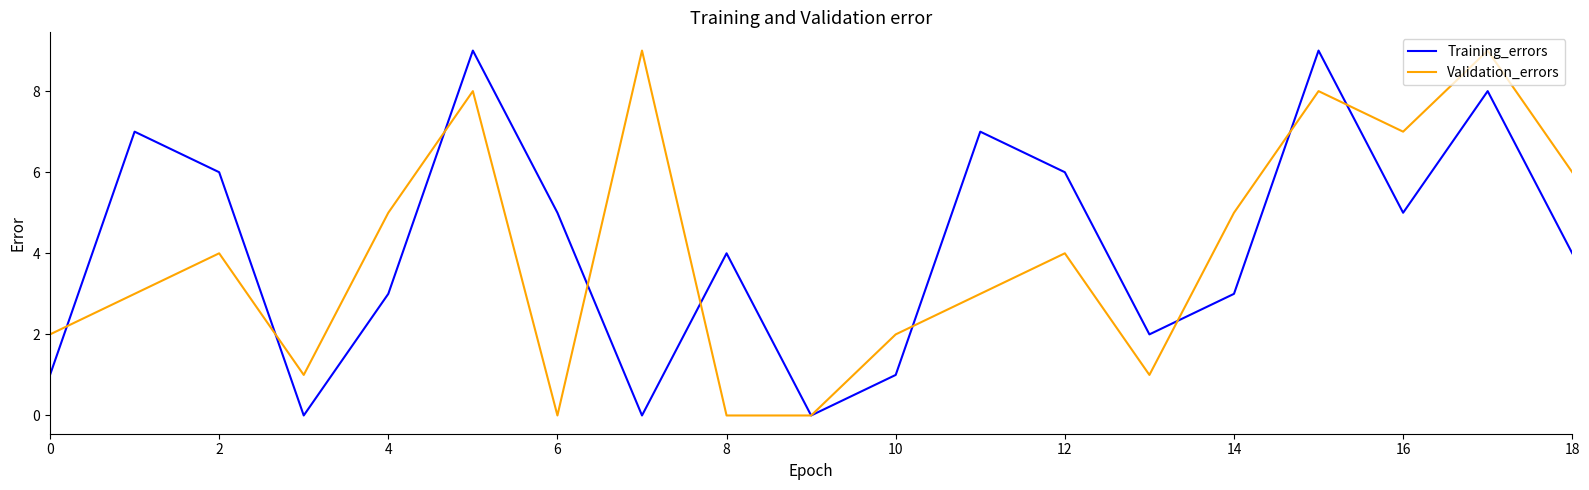

What is the maximum value for Training_errors?

9